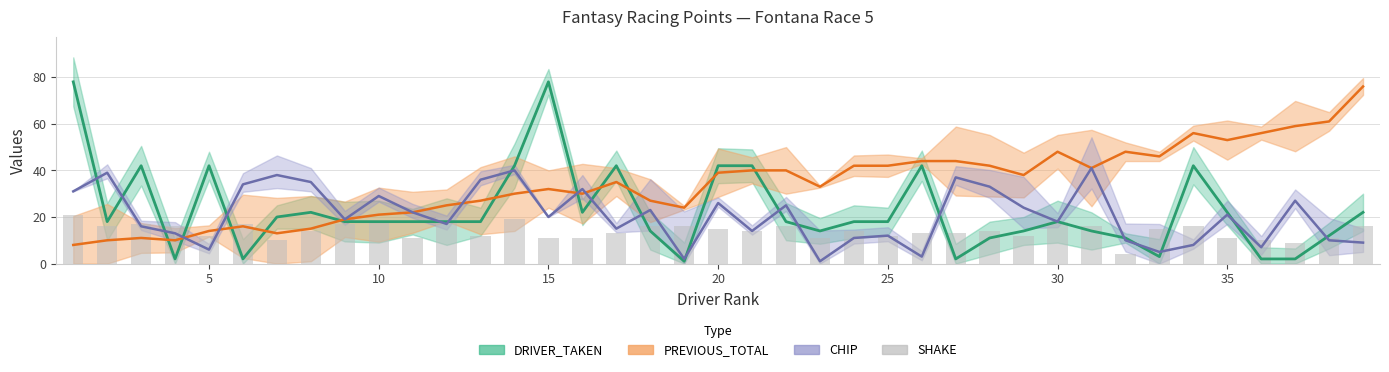

Reading left to right, what are all the values shown in this chart?

DRIVER_TAKEN: 78	18	42	2	42	2	20	22	18	18	18	18	18	42	78	22	42	14	1	42	42	18	14	18	18	42	2	11	14	18	14	11	3	42	22	2	2	12	22
PREVIOUS_TOTAL: 8	10	11	10	14	16	13	15	19	21	22	25	27	30	32	30	35	27	24	39	40	40	33	42	42	44	44	42	38	48	41	48	46	56	53	56	59	61	76
CHIP: 31	39	16	13	6	34	38	35	19	29	22	17	36	40	20	32	15	23	2	26	14	25	1	11	12	3	37	33	24	18	41	10	5	8	21	7	27	10	9
SHAKE: 21	16	17	16	12	17	10	14	17	18	11	20	12	19	11	11	13	16	16	15	14	16	11	14	12	13	13	14	12	18	16	4	15	16	11	10	9	11	16